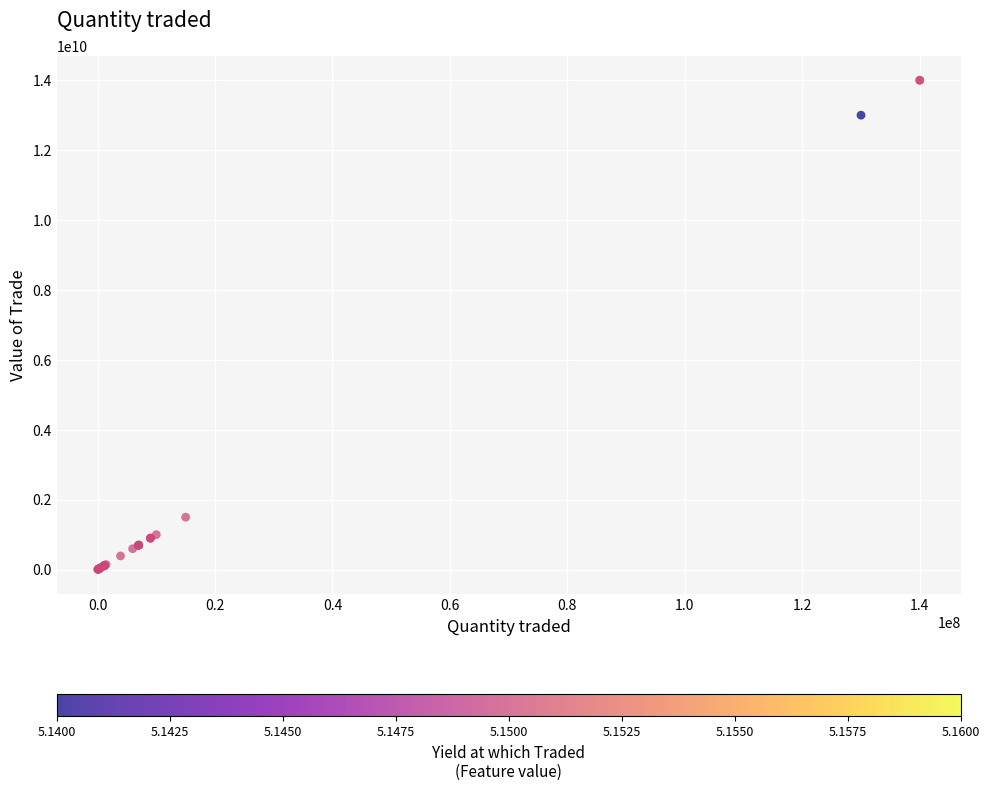

What Y value in the scatter plot is closest to 7001762052?

1499788380.0